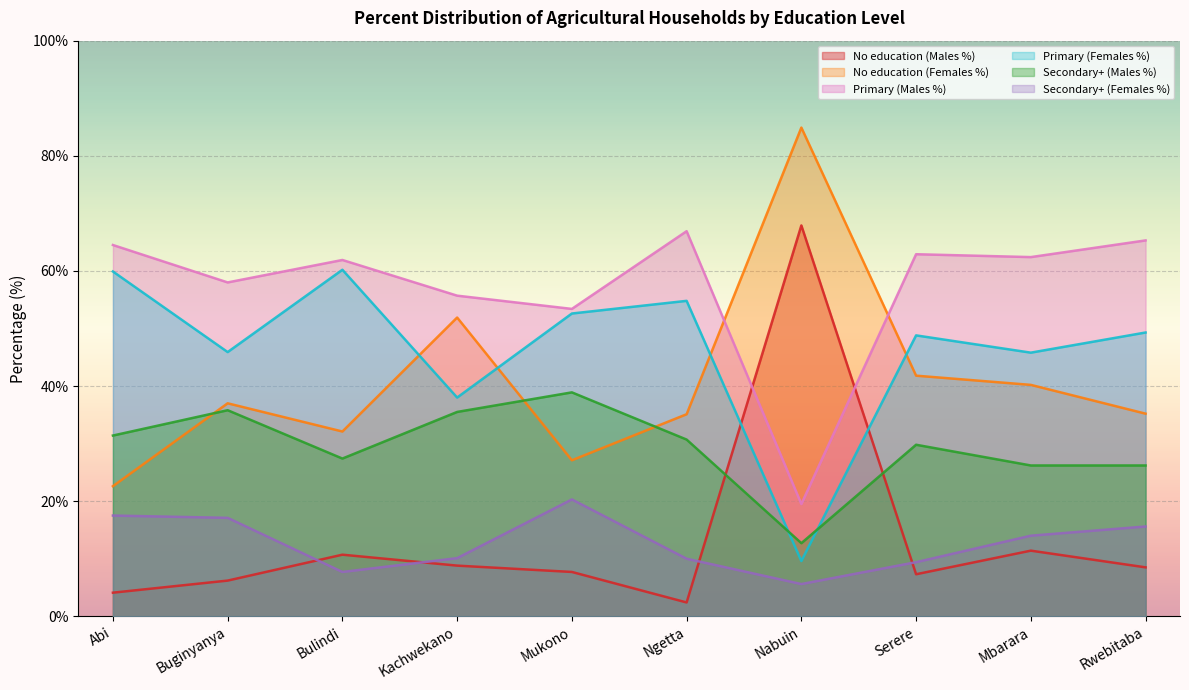

What is the minimum value shown in the chart?

2.4